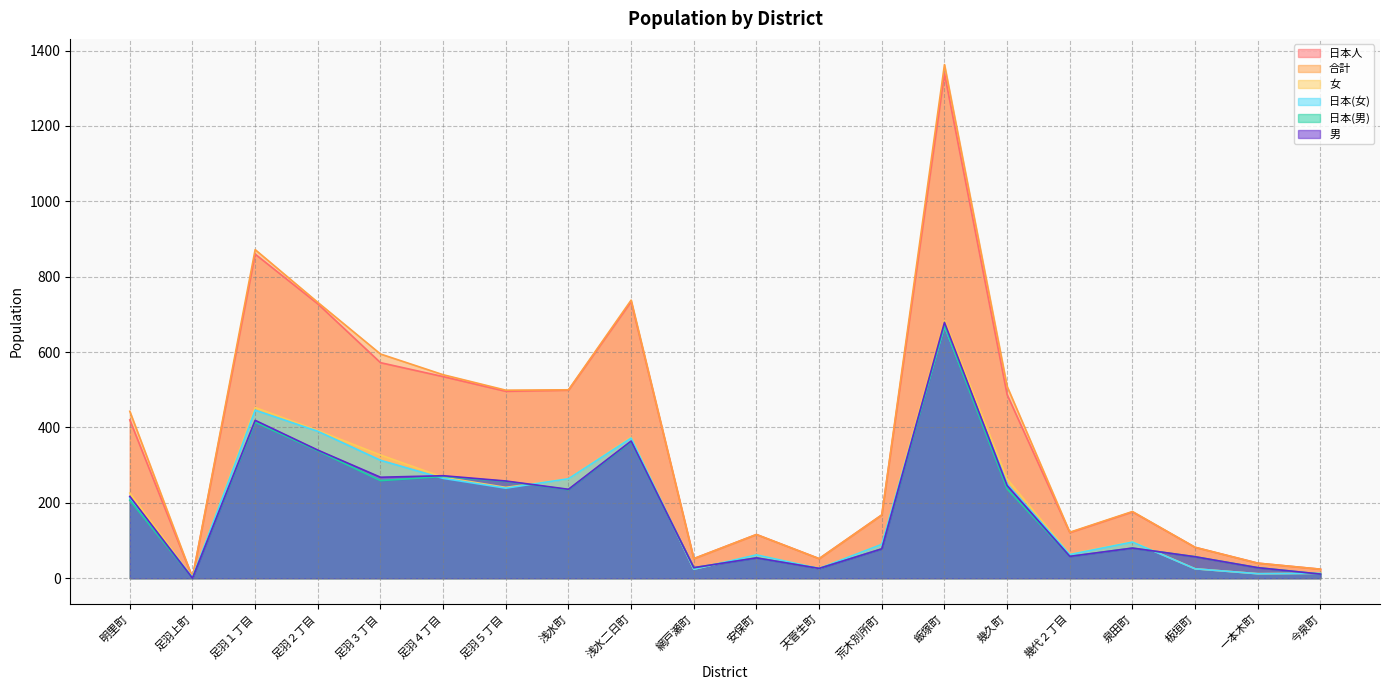

What is the spread (max minus min) of values at 足羽３丁目?

336